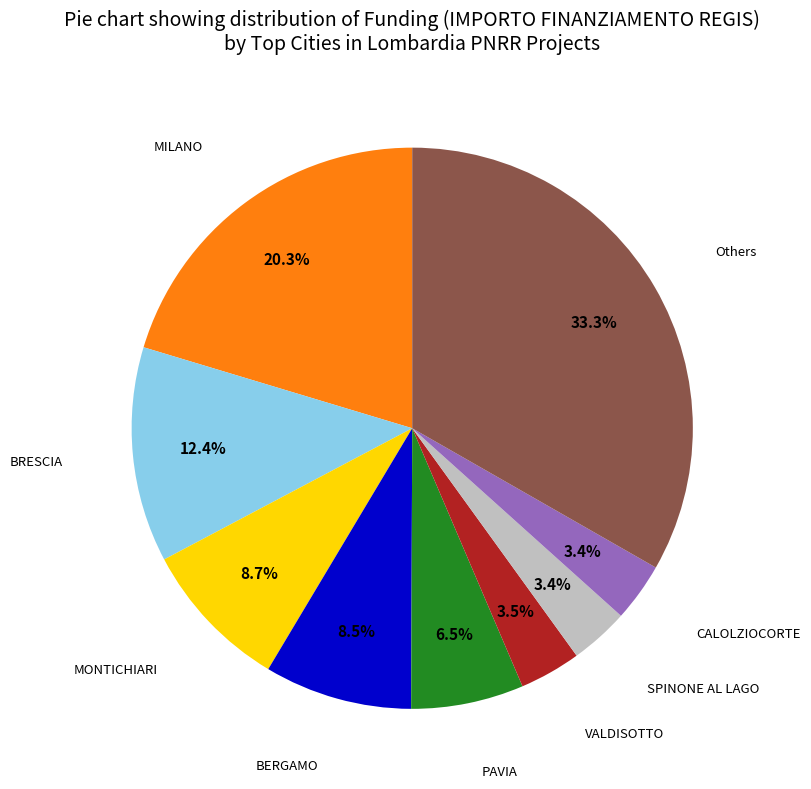

Is there any slice that represents more than half of the pie?

No